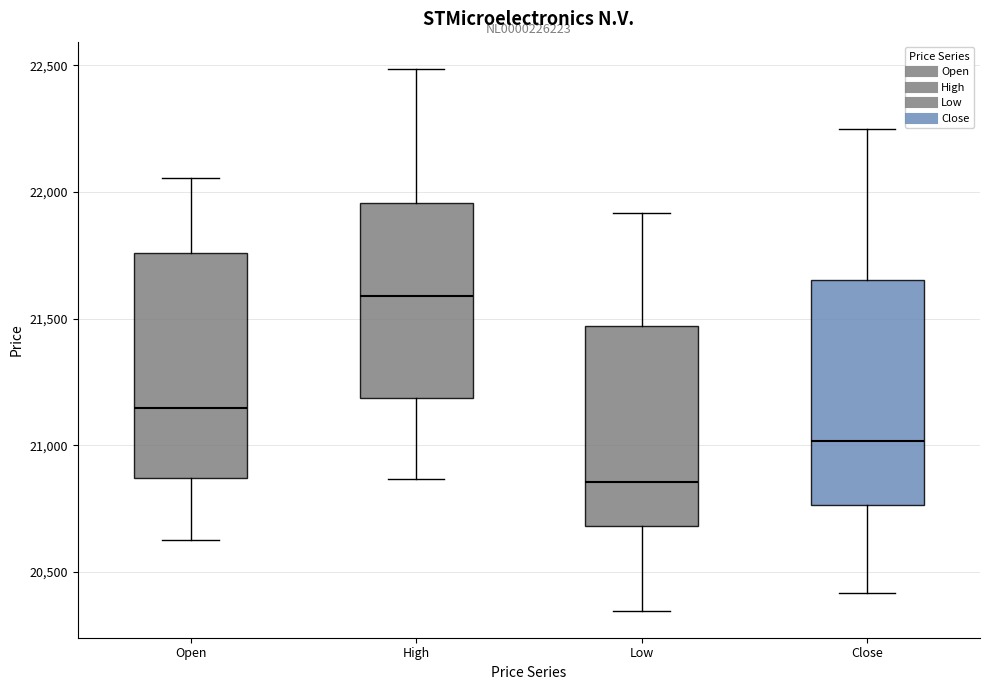

Reading left to right, read every box against the y-axis: the position of its median line, the range the box covers, and the ends of its whiskers. The values are not printed on the chart, so give them approximately, as read against the axis.

Open: median 21150, box 20850 to 21750, whiskers 20650 to 22050
High: median 21600, box 21200 to 21950, whiskers 20850 to 22500
Low: median 20850, box 20700 to 21450, whiskers 20350 to 21900
Close: median 21000, box 20750 to 21650, whiskers 20400 to 22250